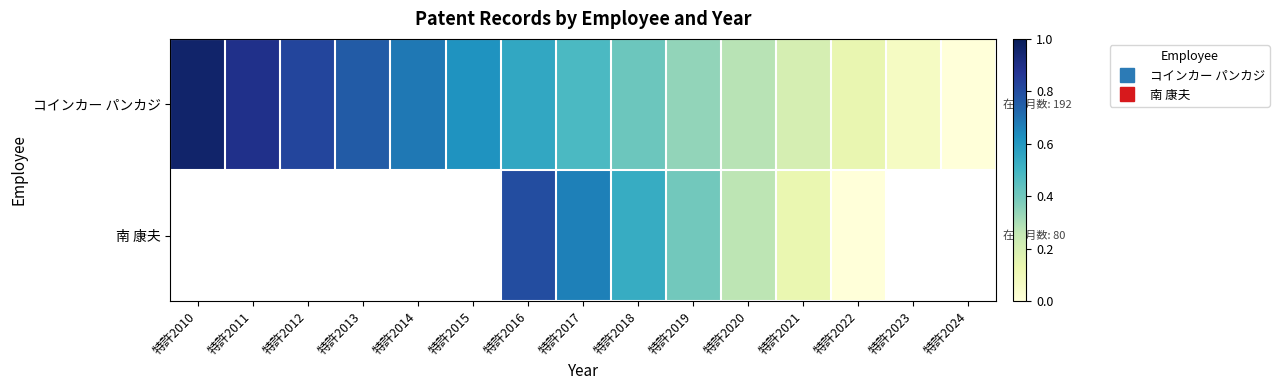

List the series in order of their peak value, highest first.

コインカー パンカジ, 南 康夫